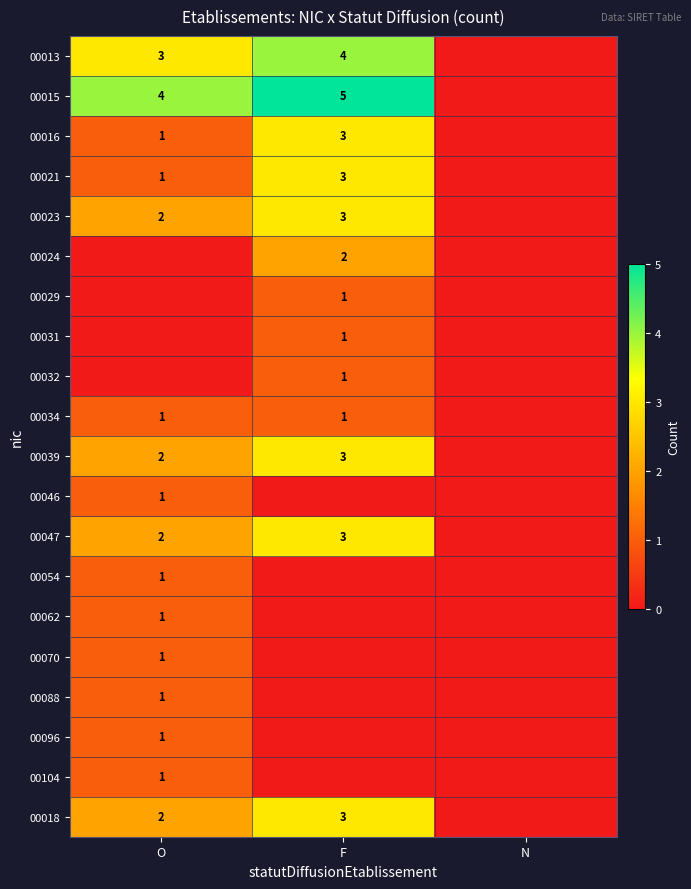

What is the sum of the 00023 values at F and O?

5